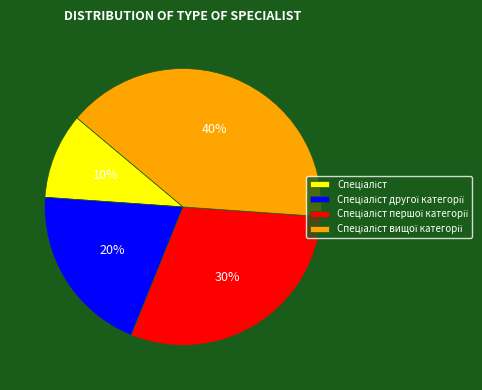

To the nearest percent, what is the difference between the largest and smallest slice percentages?

30%